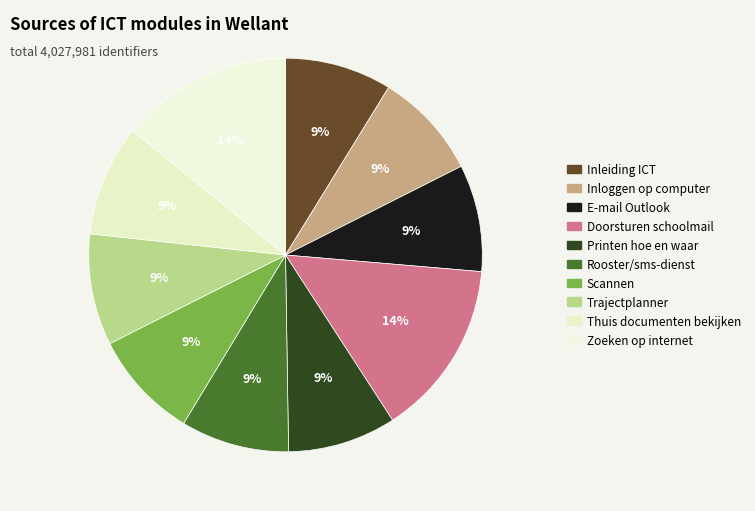

Which slice is the largest?

Doorsturen schoolmail naar je eigen mail